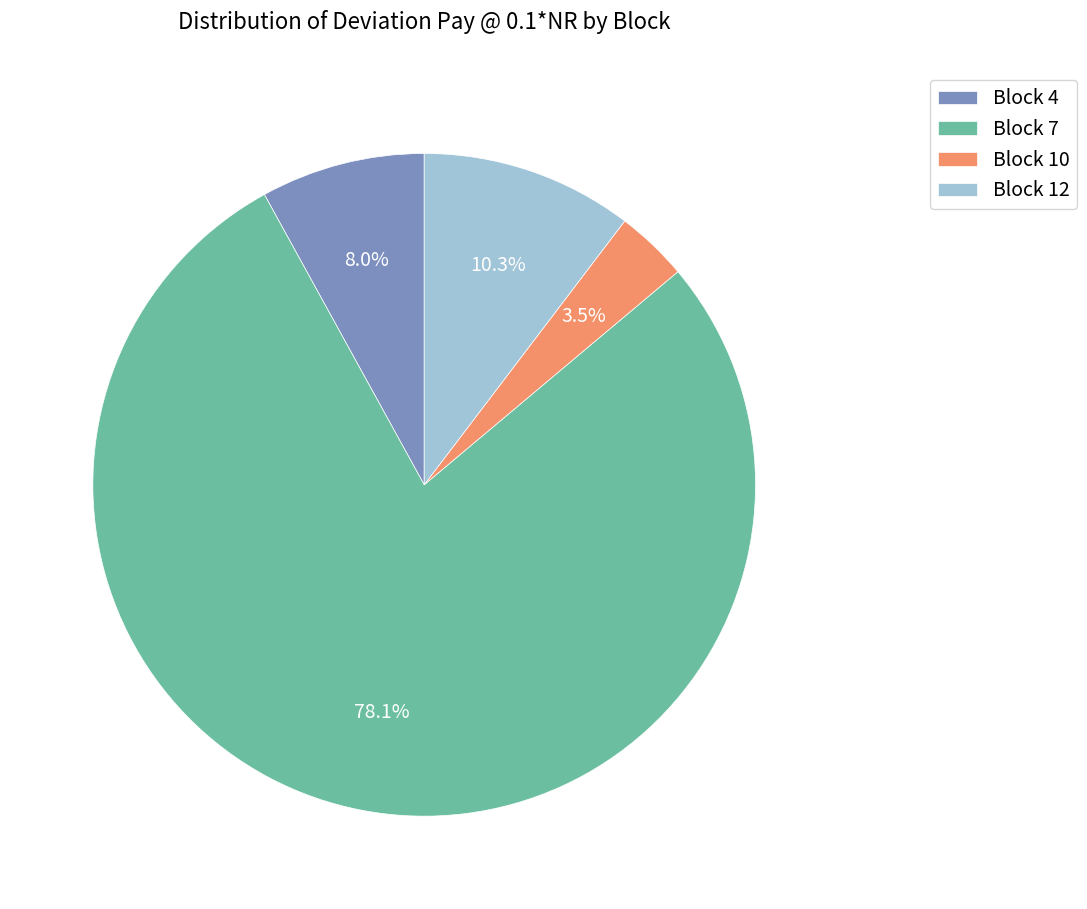

Is it true that Block 10 is 15% of the pie?

False